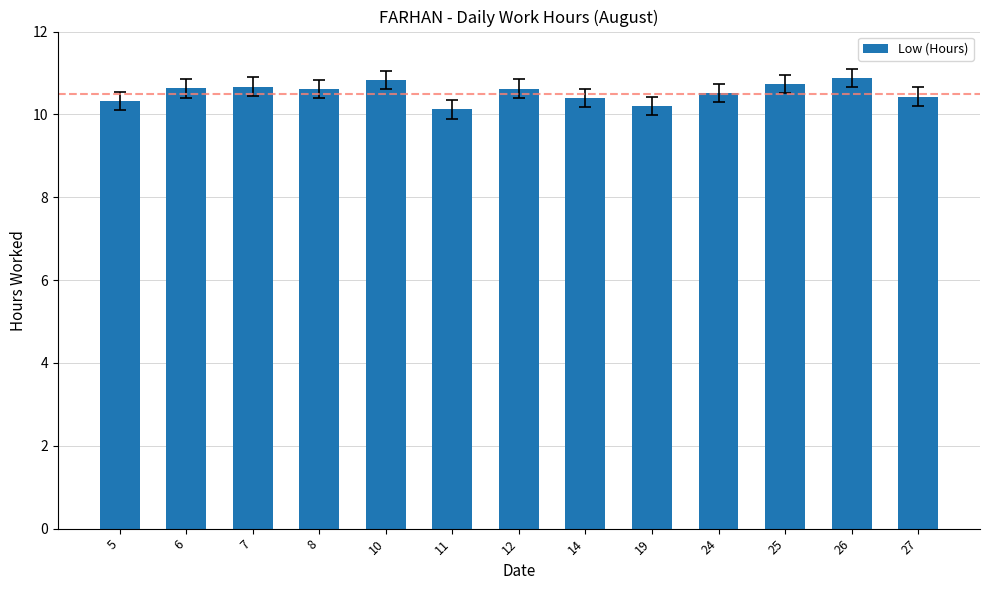

What is the change in value from 11 to 25?

+0.6